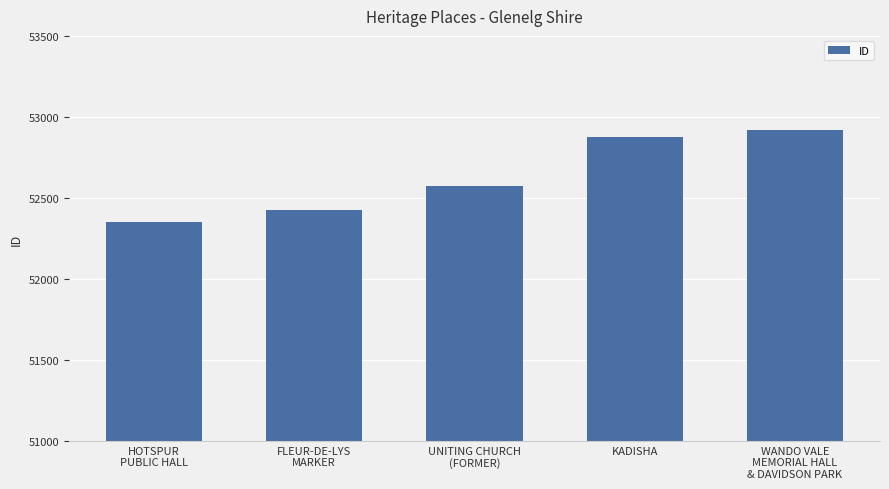

Rank the categories by value from highest to lowest.

WANDO VALE
MEMORIAL HALL
& DAVIDSON PARK, KADISHA, UNITING CHURCH
(FORMER), FLEUR-DE-LYS
MARKER, HOTSPUR
PUBLIC HALL